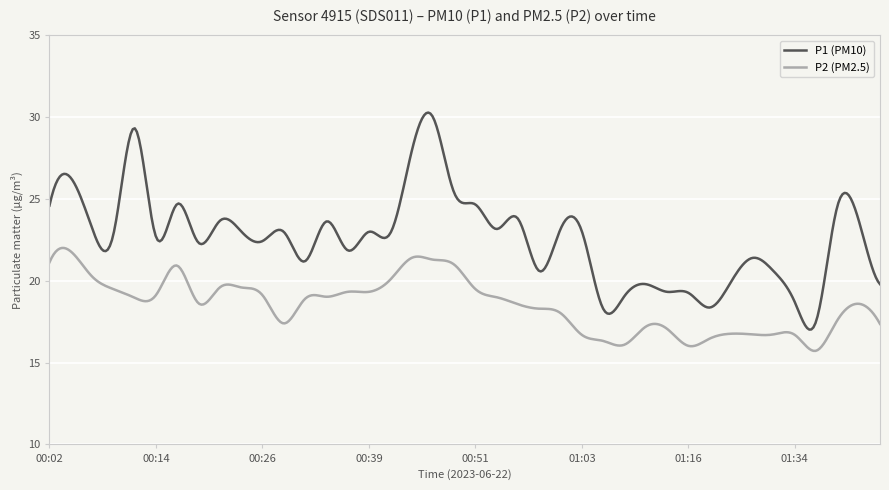

List the series in order of their overall mean, lowest first.

P2 (PM2.5), P1 (PM10)